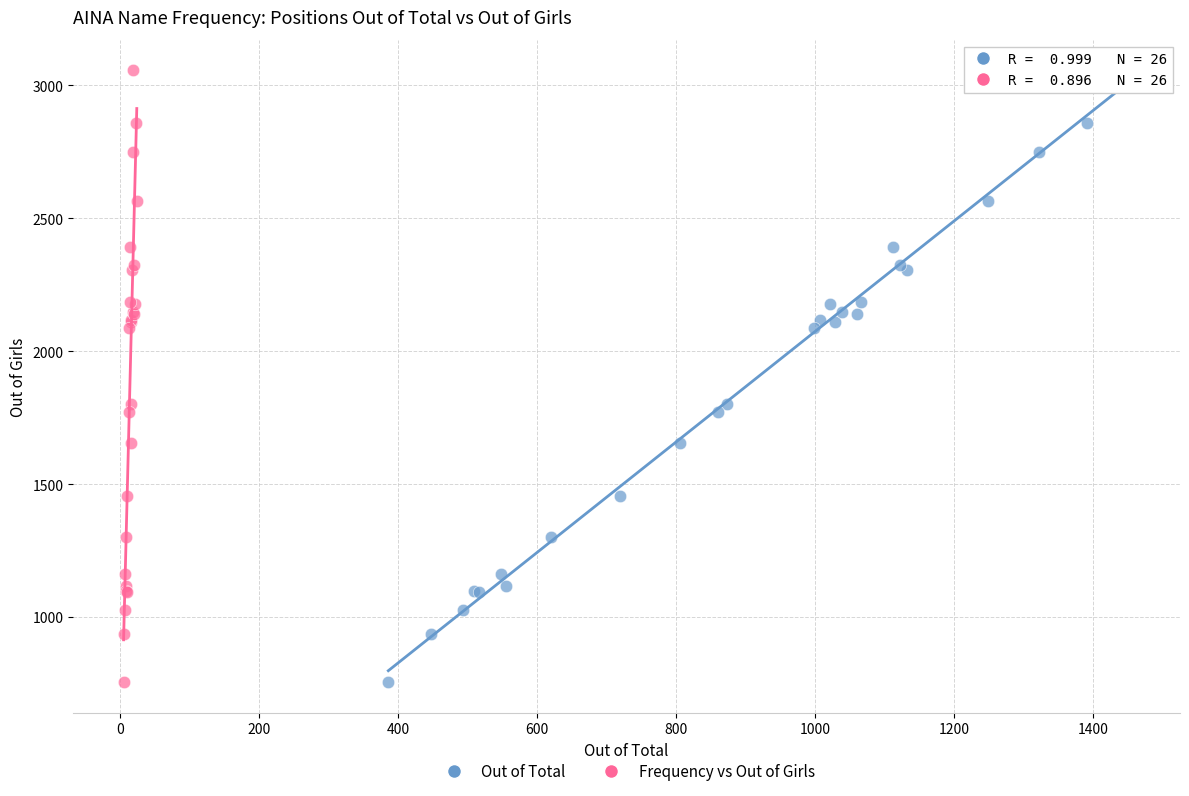

What are all the series names shown in the legend?

Out of Total, Frequency vs Out of Girls